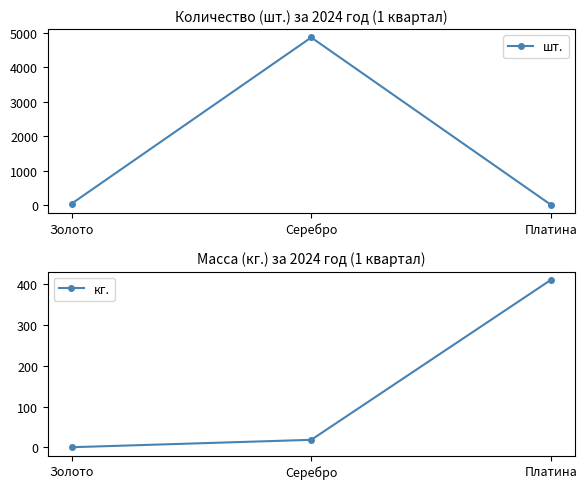

Reading left to right, transcribe all the data shown in this chart.

шт.: 48.0	4872.0	16.0
кг.: 0.3	18.4	410.2